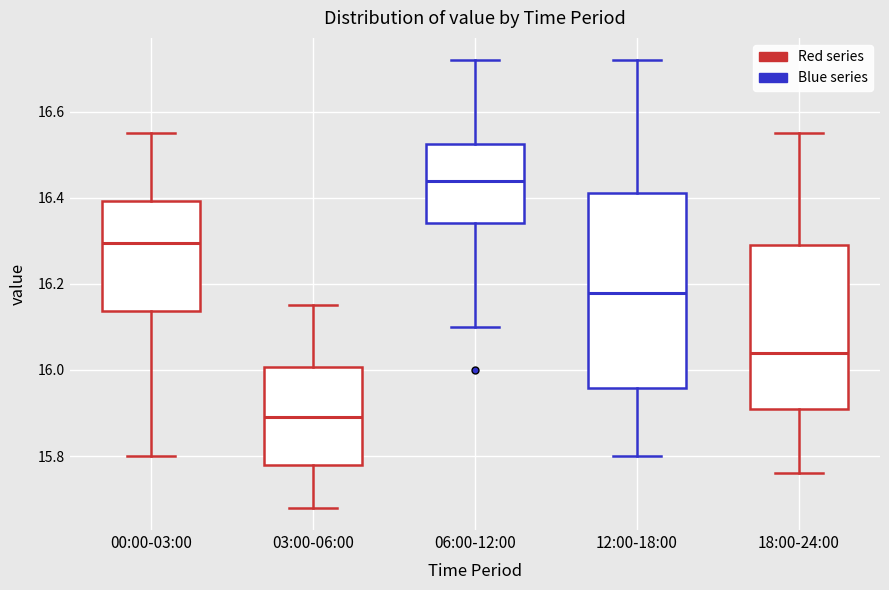

Reading left to right, read every box against the y-axis: the position of its median line, the range the box covers, and the ends of its whiskers. The values are not printed on the chart, so give them approximately, as read against the axis.

00:00-03:00: median 16.30, box 16.14 to 16.40, whiskers 15.80 to 16.56
03:00-06:00: median 15.90, box 15.78 to 16.00, whiskers 15.68 to 16.16
06:00-12:00: median 16.44, box 16.34 to 16.52, whiskers 16.10 to 16.72
12:00-18:00: median 16.18, box 15.96 to 16.42, whiskers 15.80 to 16.72
18:00-24:00: median 16.04, box 15.92 to 16.30, whiskers 15.76 to 16.56